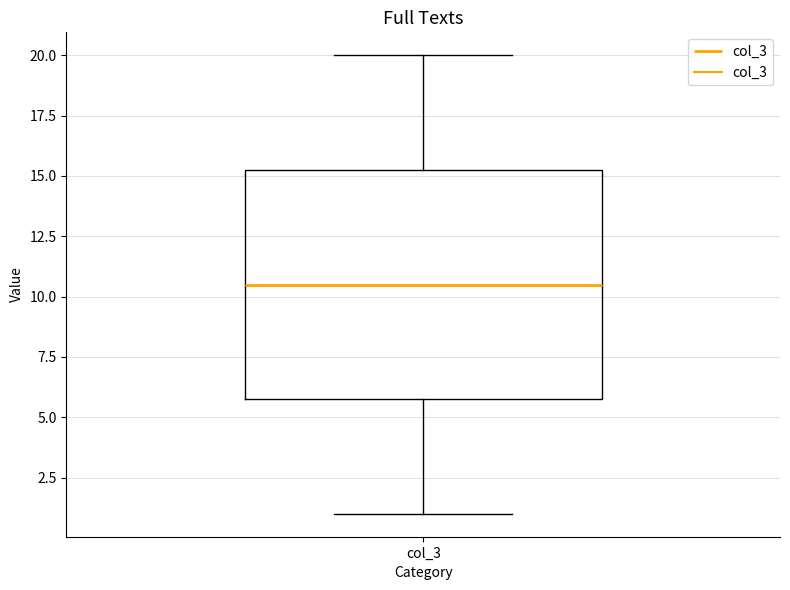

Read this box plot against the y-axis: the position of the median line, the range covered by the box, and the ends of both whiskers. The values are not printed on the chart, so give them approximately, as read against the axis.

median 10.5, box 6.0 to 15.5, whiskers 1.0 to 20.0